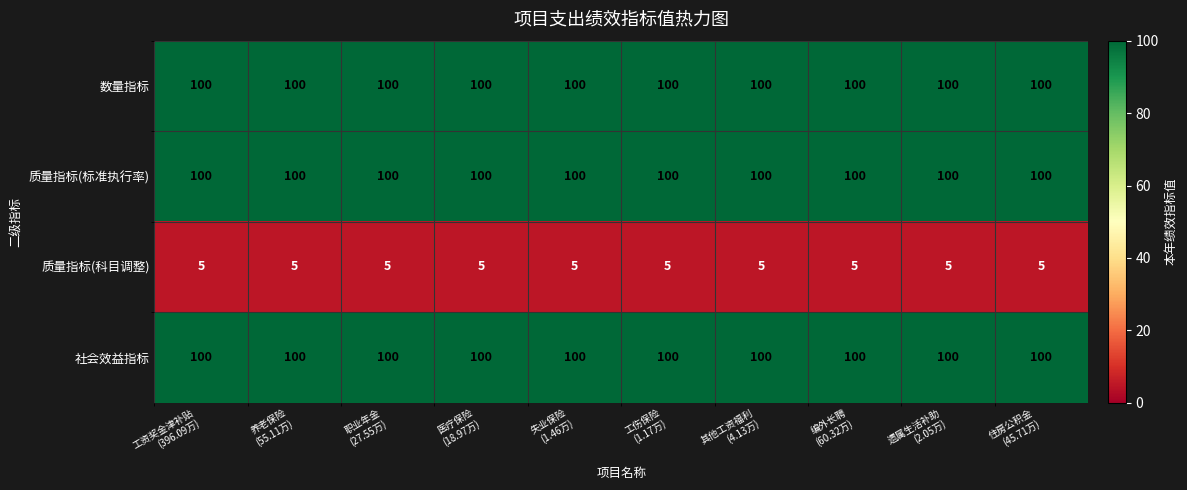

What is the sum of all 数量指标 values?

1000